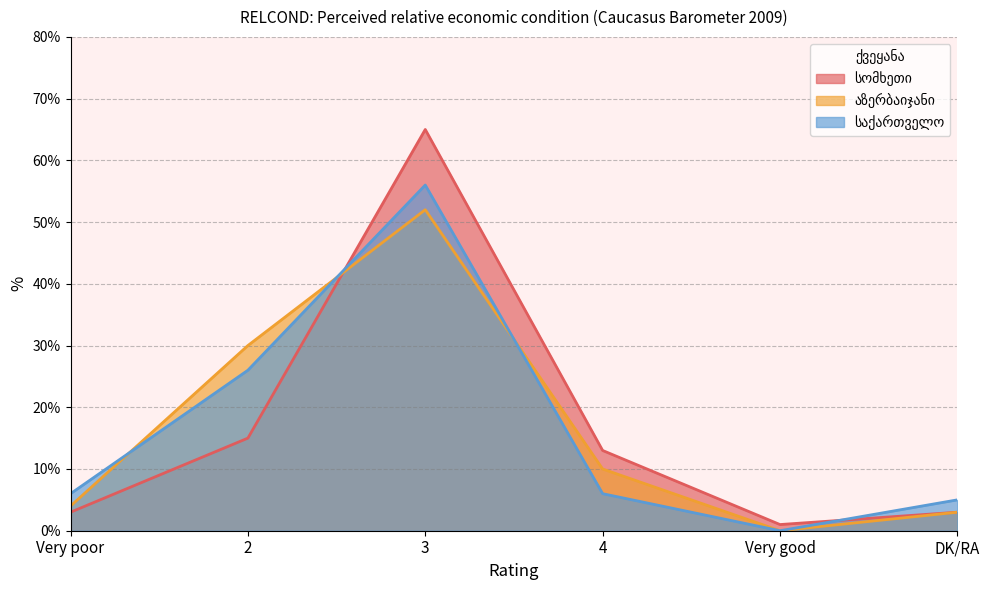

Where do აზერბაიჯანი and საქართველო first cross each other?

Very poor and 2